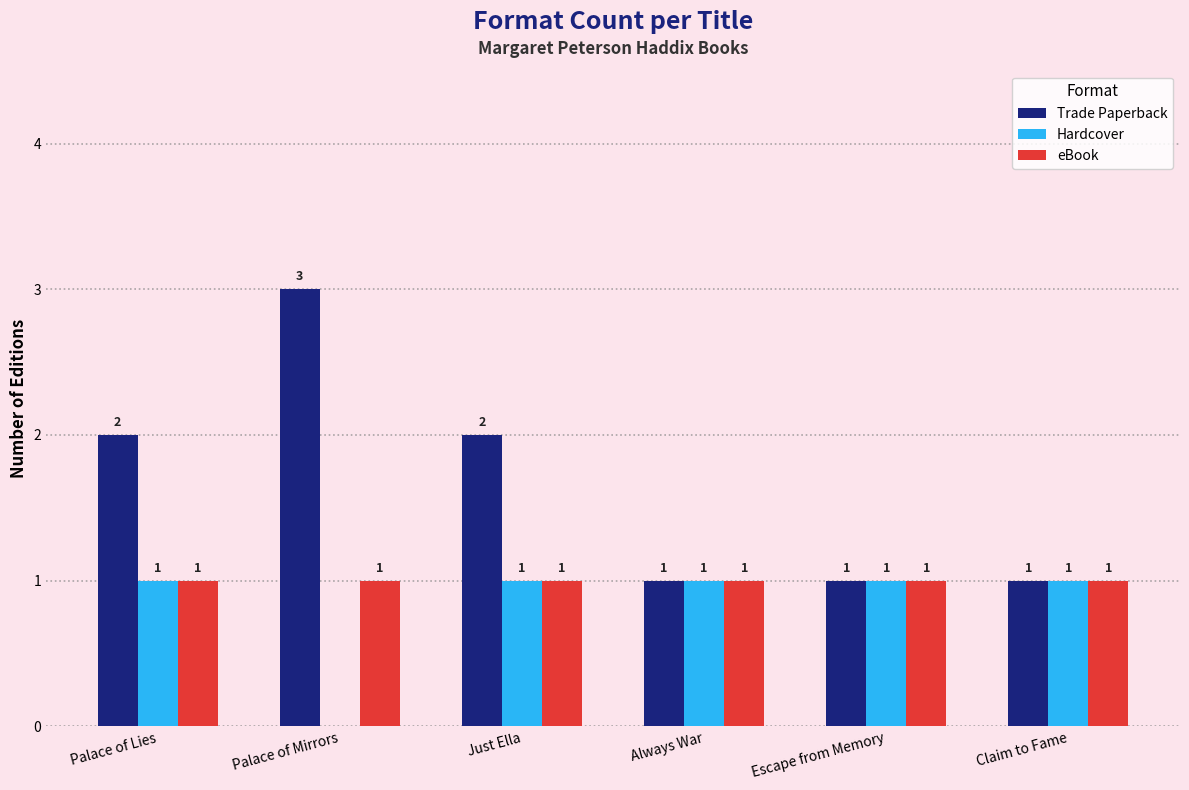

The Trade Paperback series shows 1 at Always War. True or false?

True